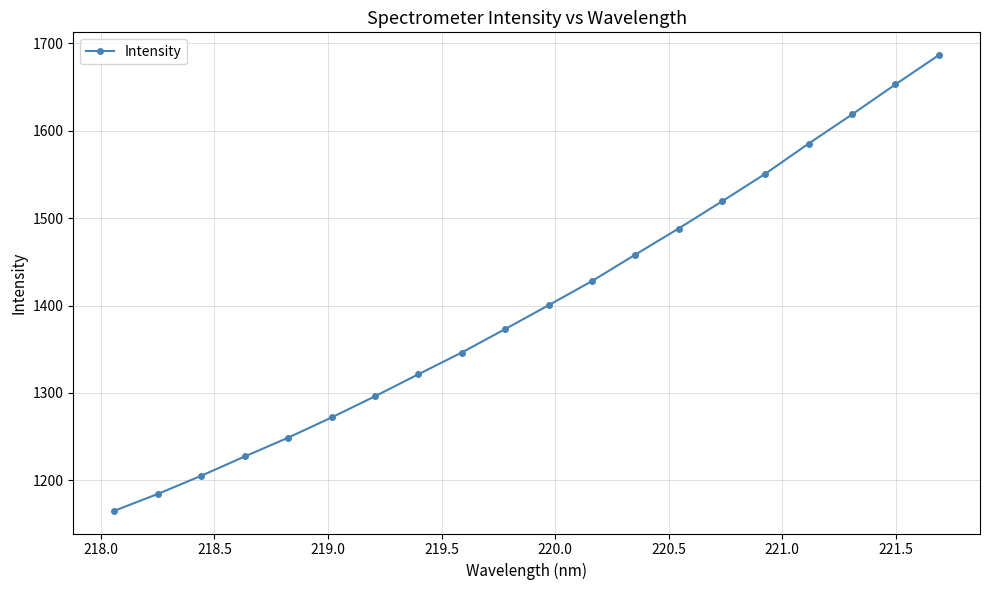

Does the chart have visible grid lines?

Yes